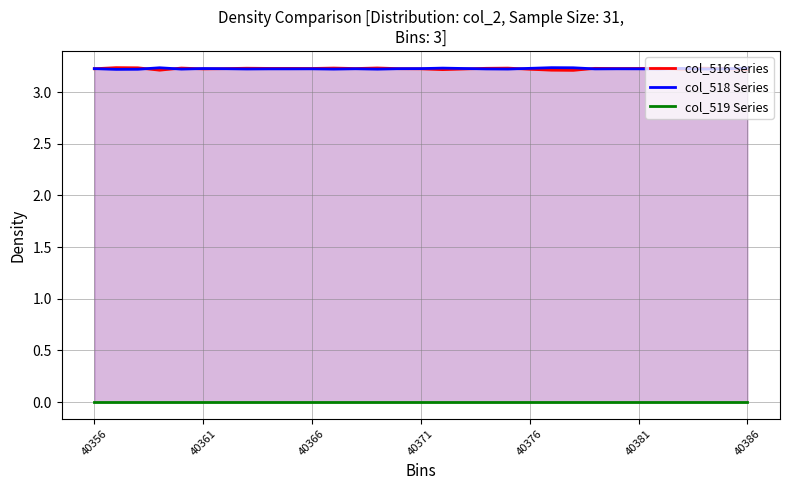

Count the col_516 Series values in the range 3 to 4.

31